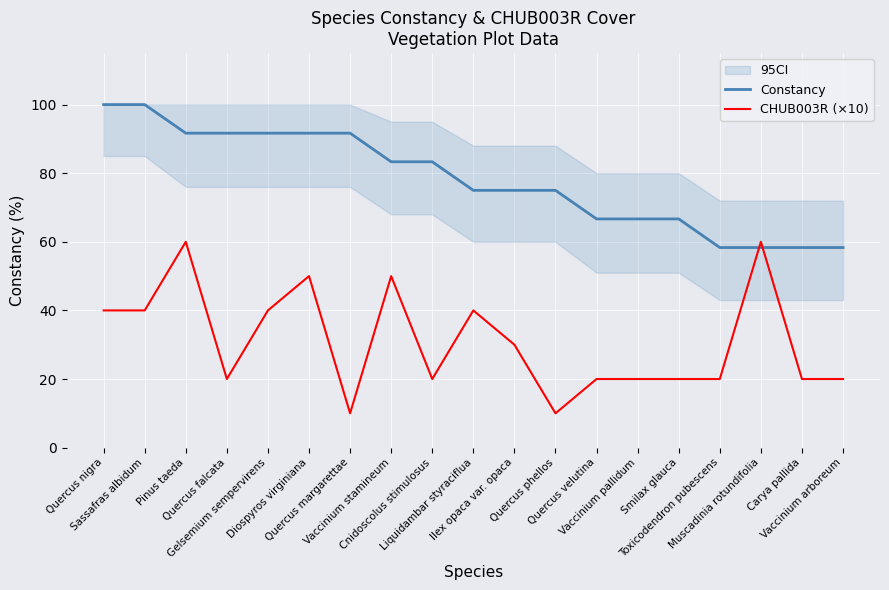

At Vaccinium stamineum, list the series in order from smallest to largest.

CHUB003R (×10), Constancy